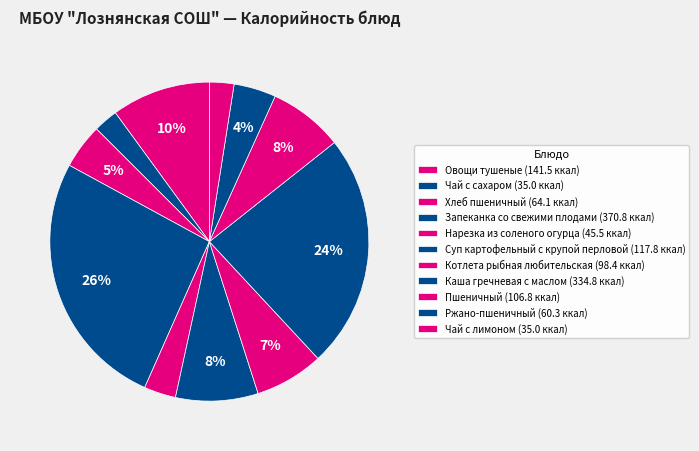

Count the number of slices in the pie.

11